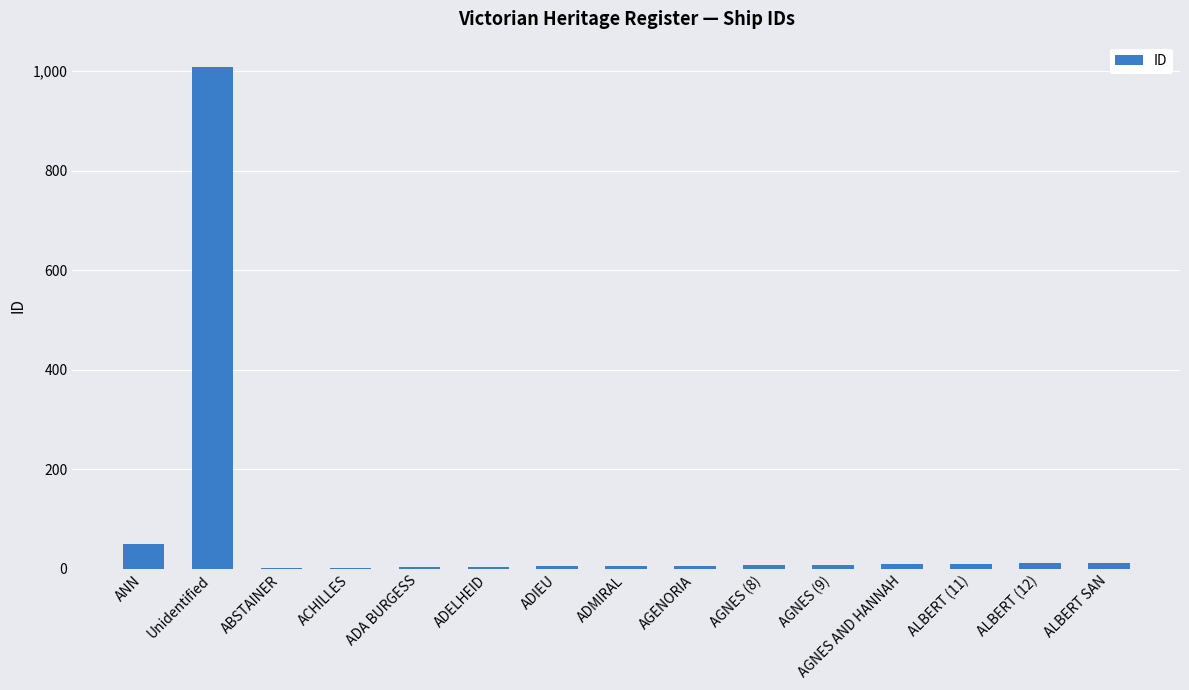

Is it true that the value at Unidentified is 1009?

True